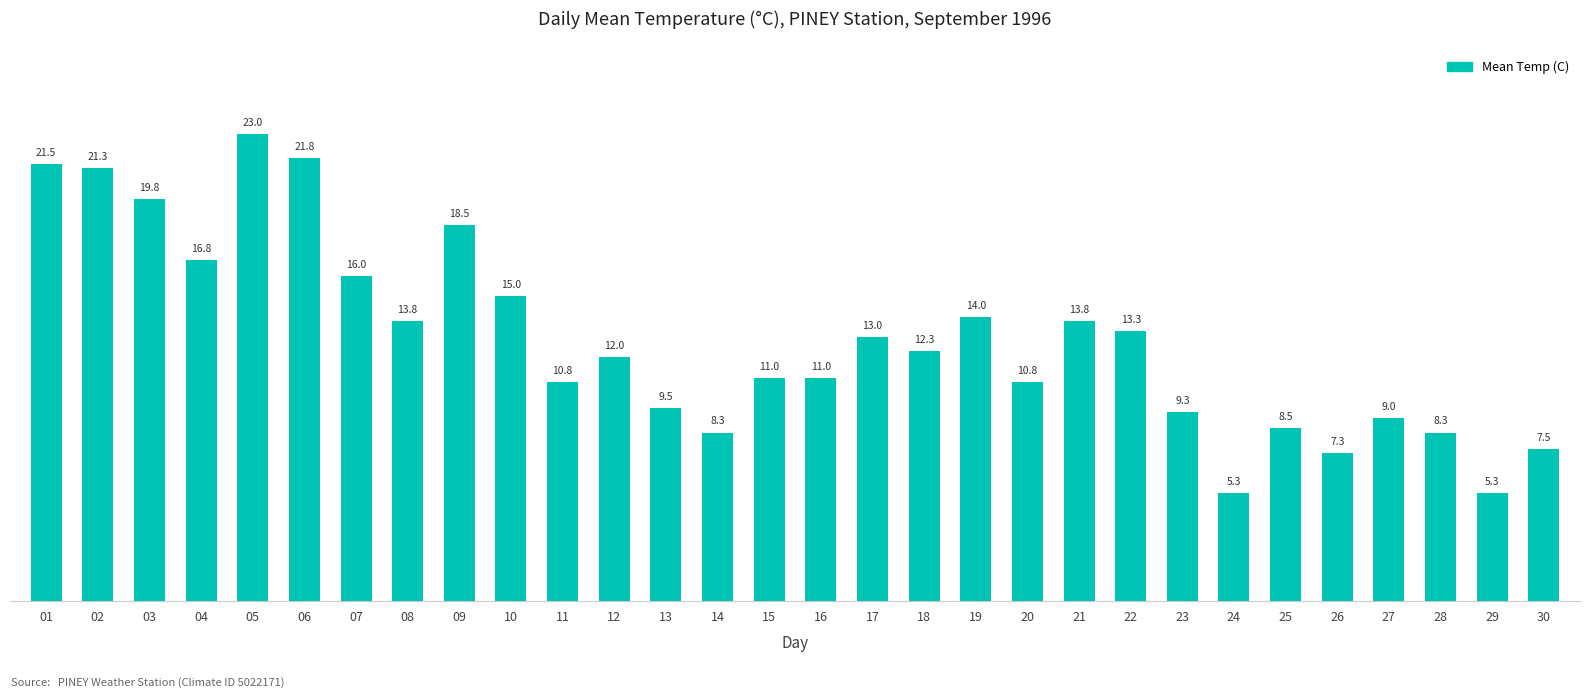

Between 28 and 23, which is larger?

23